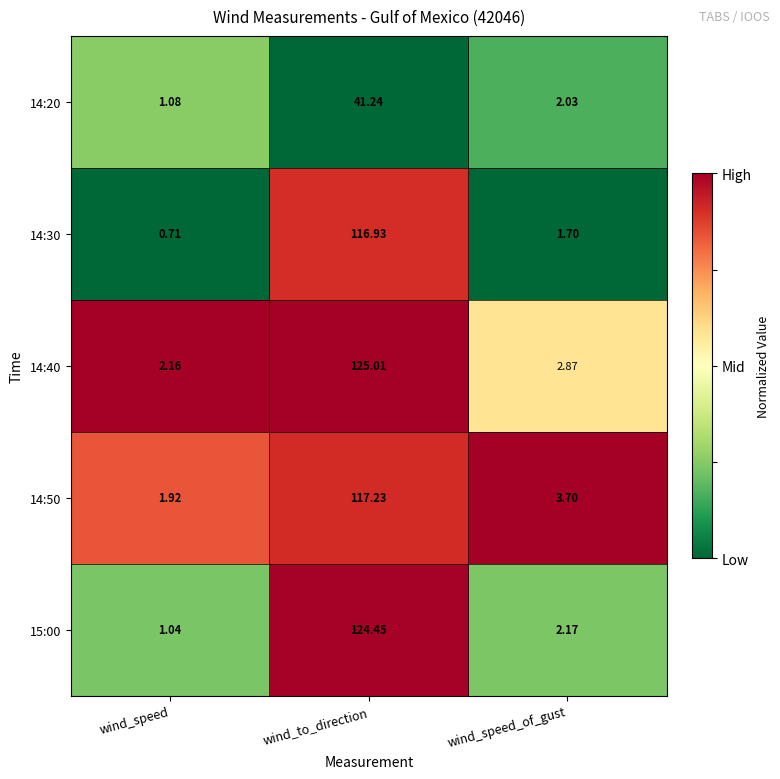

At which category does the chart reach its peak across all series?

wind_to_direction